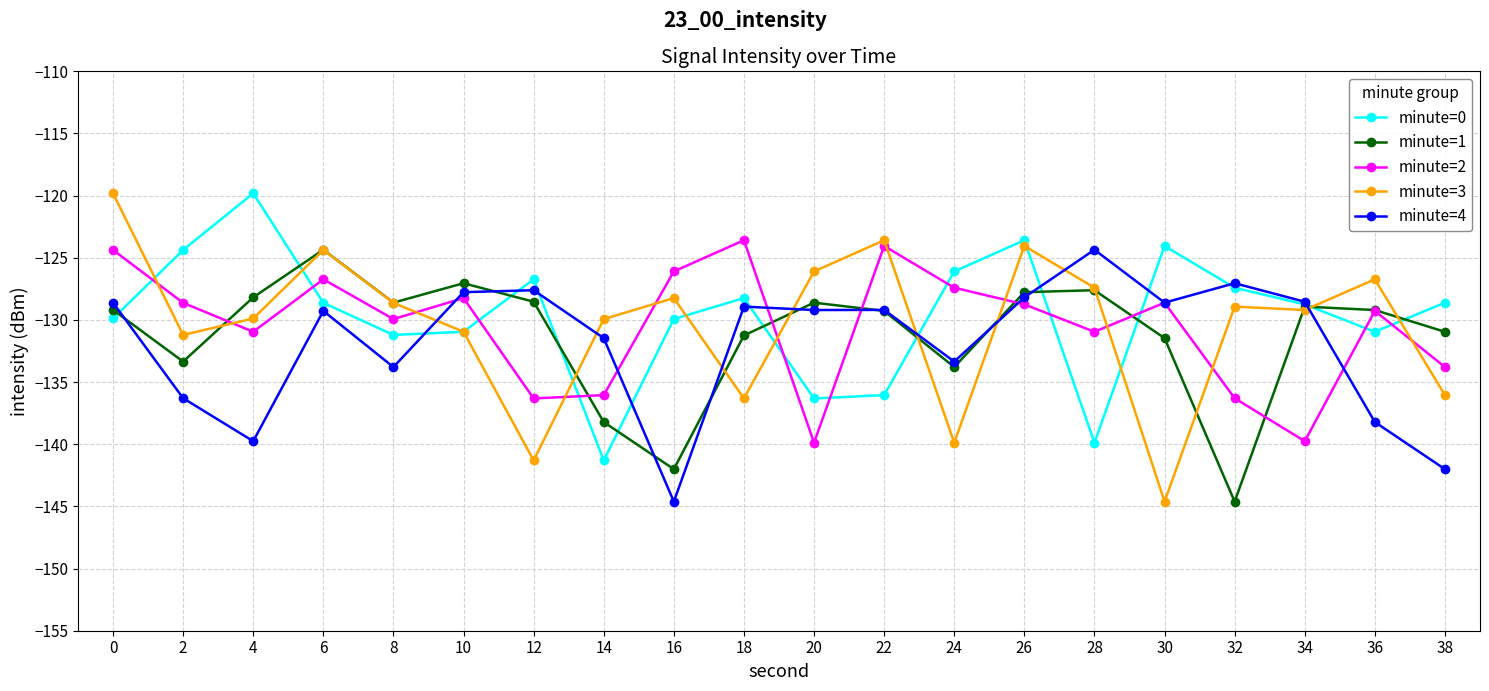

Read the minute=0 value at 12.

-126.7